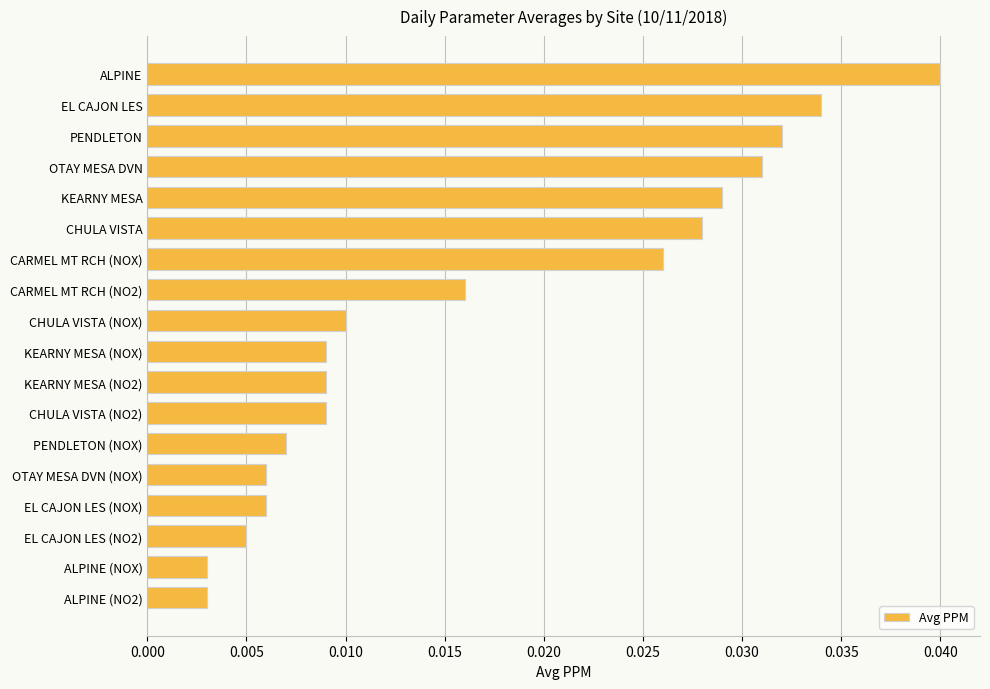

At which category does the chart reach its peak across all series?

ALPINE